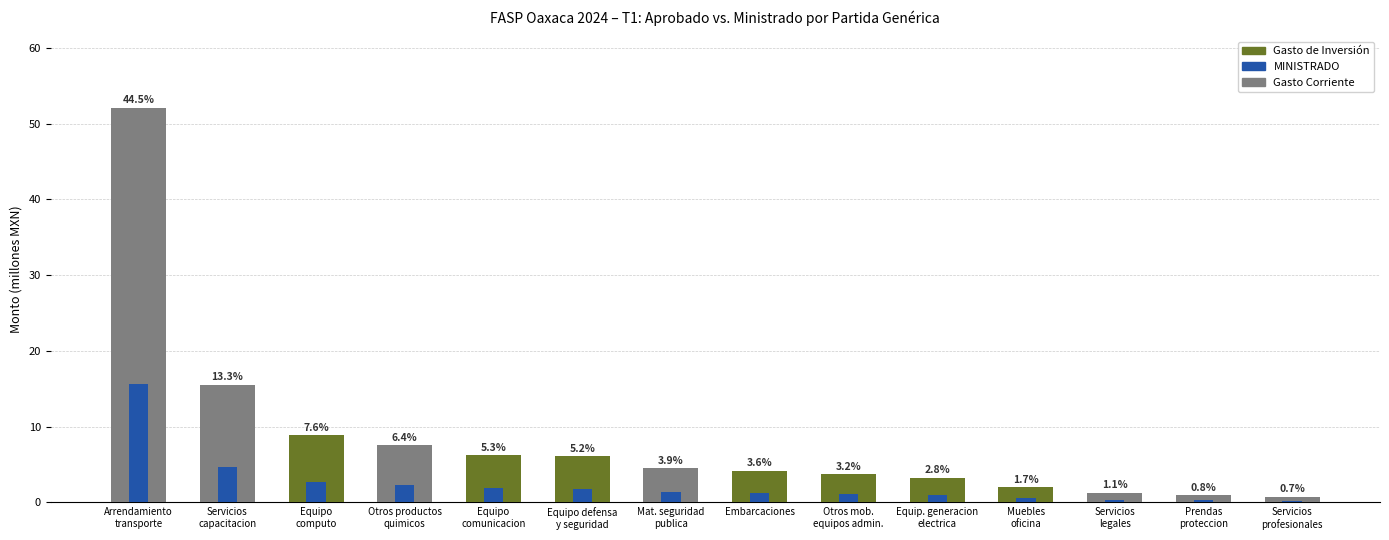

What is the difference between the APROBADO values at Servicios
capacitacion and Servicios
profesionales?

14.8